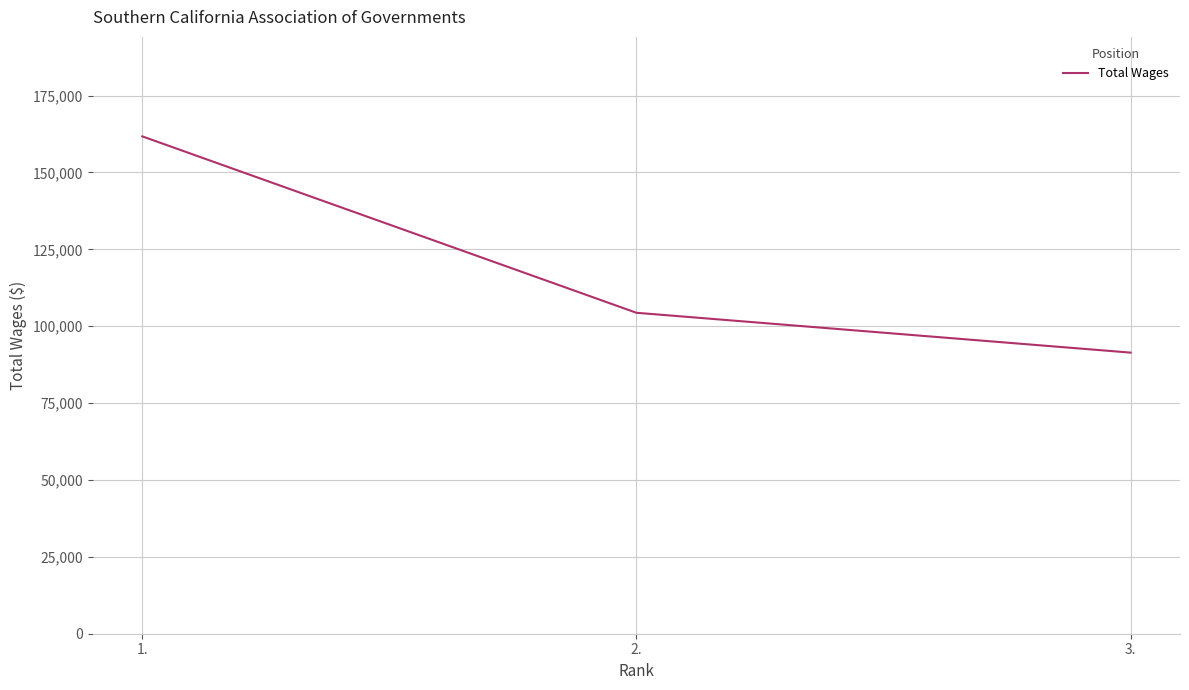

The chart shows a value of 160514 at 2.. True or false?

False